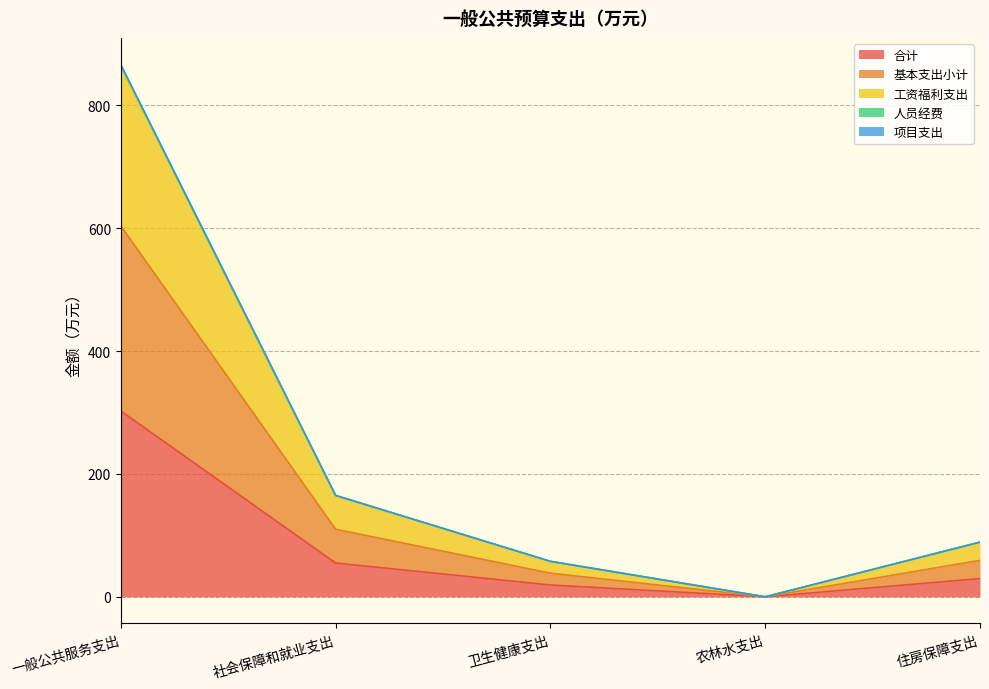

What is the difference between the maximum and second lowest values in the 合计 series?

283.2